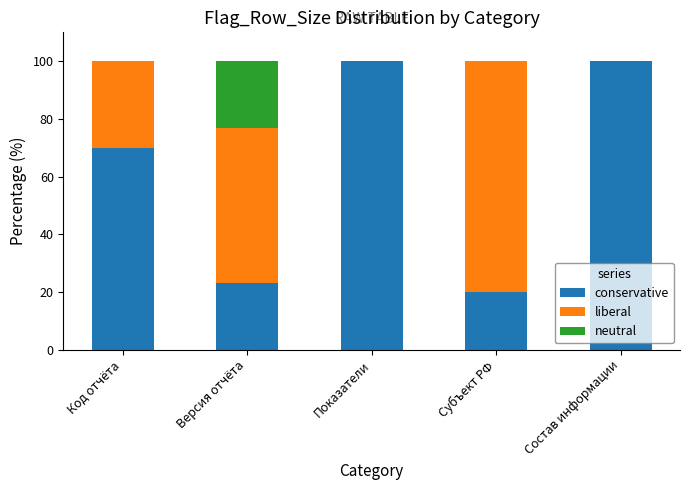

The conservative series shows 31.2 at Версия отчёта. True or false?

False